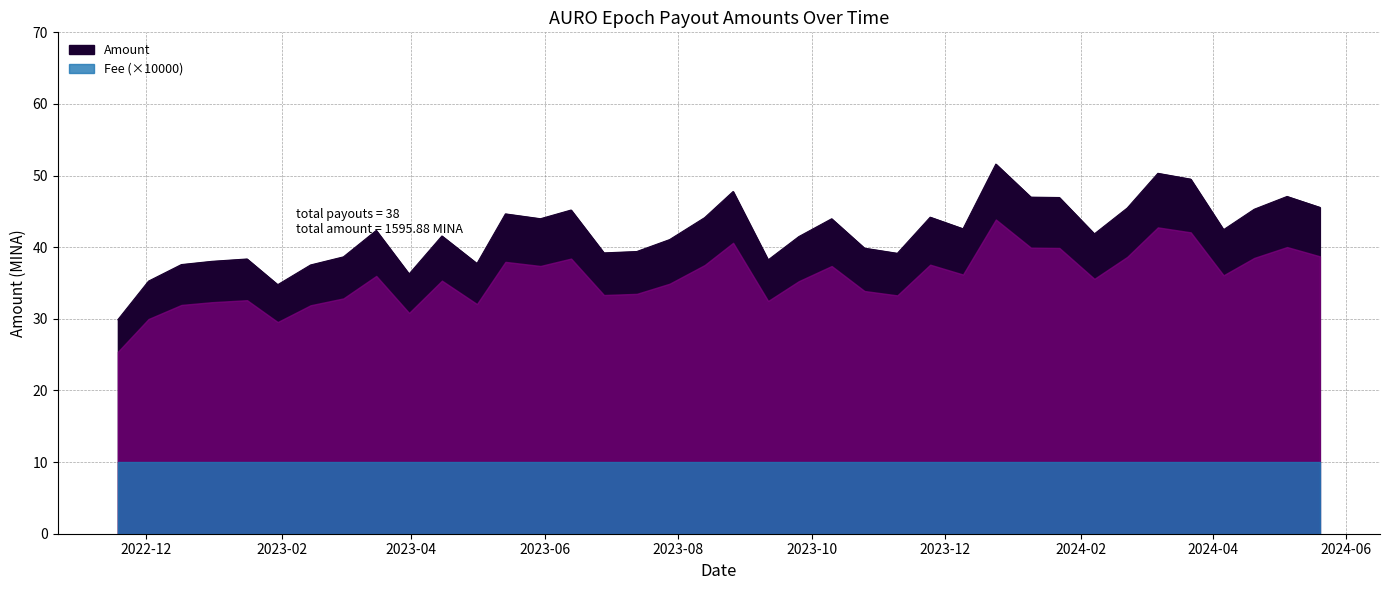

Reading right to left, transcribe all the data shown in this chart.

2024-05-20=45.6	2024-05-05=47.1	2024-04-20=45.3	2024-04-06=42.4	2024-03-22=49.5	2024-03-07=50.3	2024-02-22=45.5	2024-02-07=41.9	2024-01-22=46.9	2024-01-09=47.0	2023-12-24=51.6	2023-12-09=42.6	2023-11-24=44.2	2023-11-09=39.1	2023-10-25=39.9	2023-10-10=44.0	2023-09-25=41.5	2023-09-11=38.2	2023-08-26=47.8	2023-08-13=44.1	2023-07-28=41.1	2023-07-13=39.4	2023-06-28=39.2	2023-06-13=45.2	2023-05-30=44.0	2023-05-14=44.7	2023-05-01=37.7	2023-04-15=41.6	2023-03-31=36.3	2023-03-16=42.3	2023-03-01=38.6	2023-02-14=37.5	2023-01-30=34.8	2023-01-16=38.4	2022-12-31=38.0	2022-12-17=37.6	2022-12-02=35.3	2022-11-18=29.9